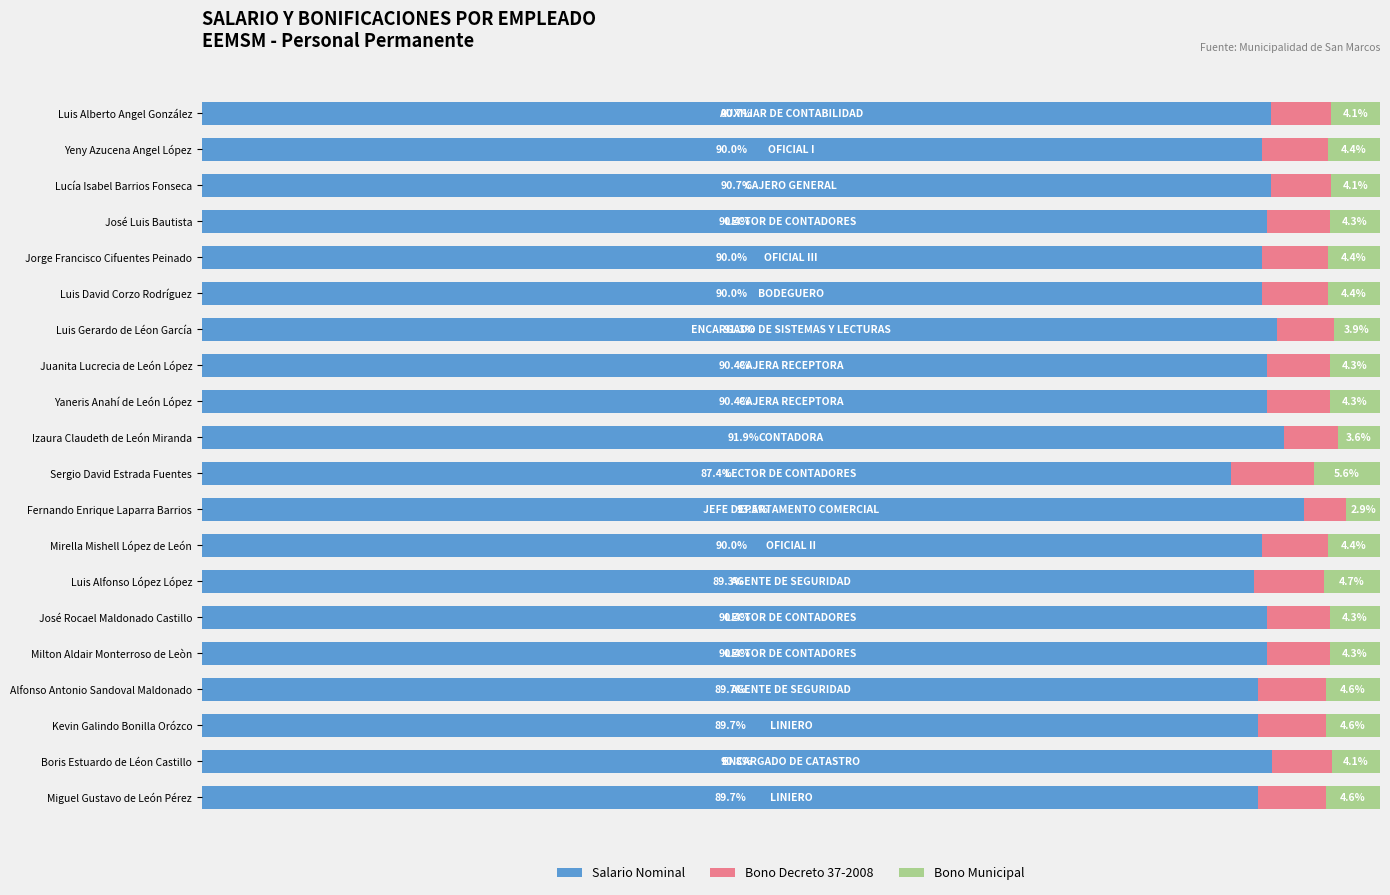

At which label does Salario Nominal reach its peak?

Fernando Enrique Laparra Barrios